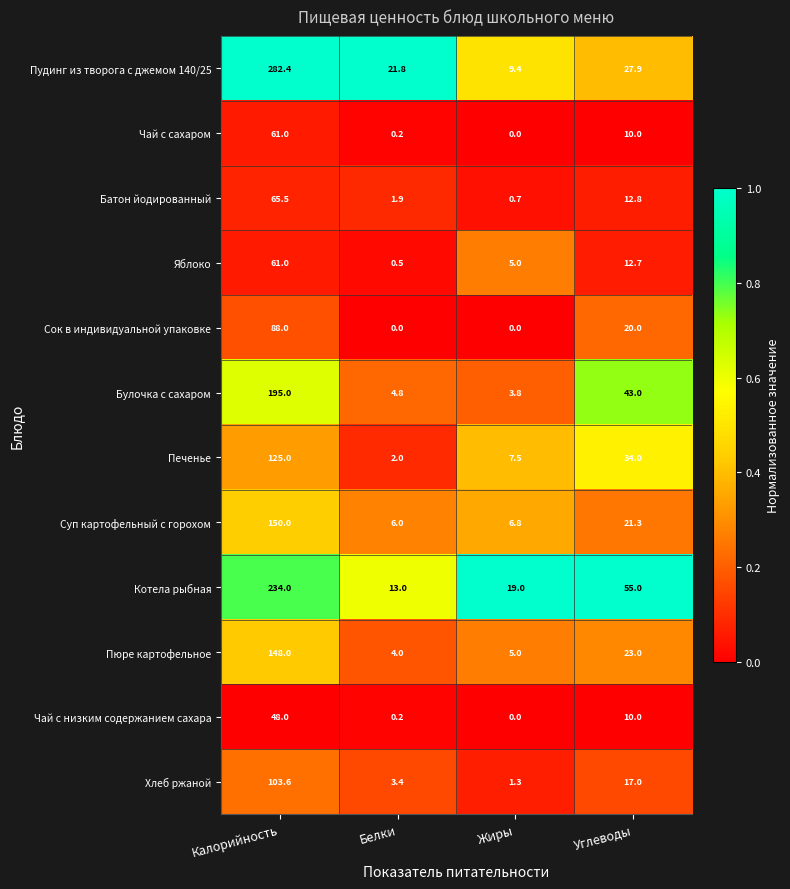

At which label does Суп картофельный с горохом first exceed 21?

Калорийность